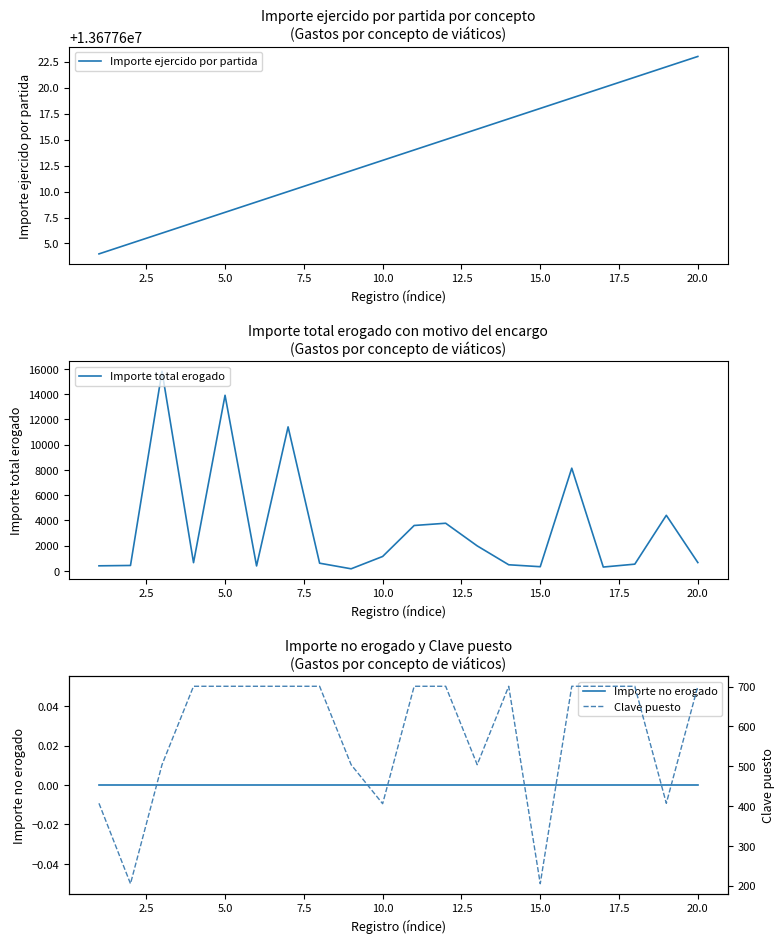

What are all the series names shown in the legend?

Importe ejercido por partida, Importe total erogado, Importe no erogado, Clave puesto